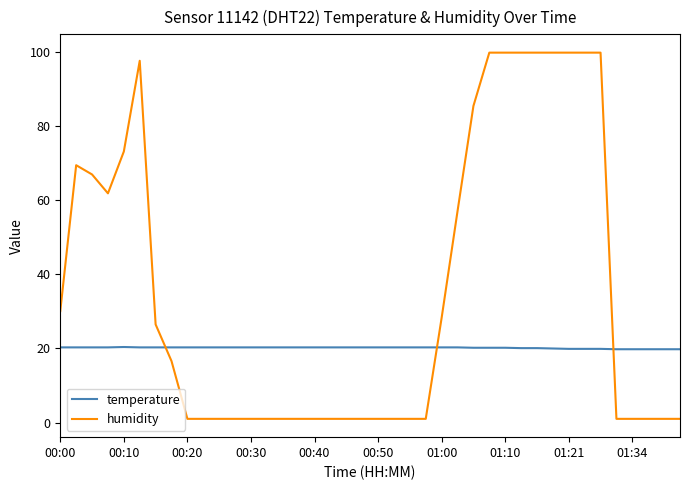

What is the average value of the humidity series?

35.8